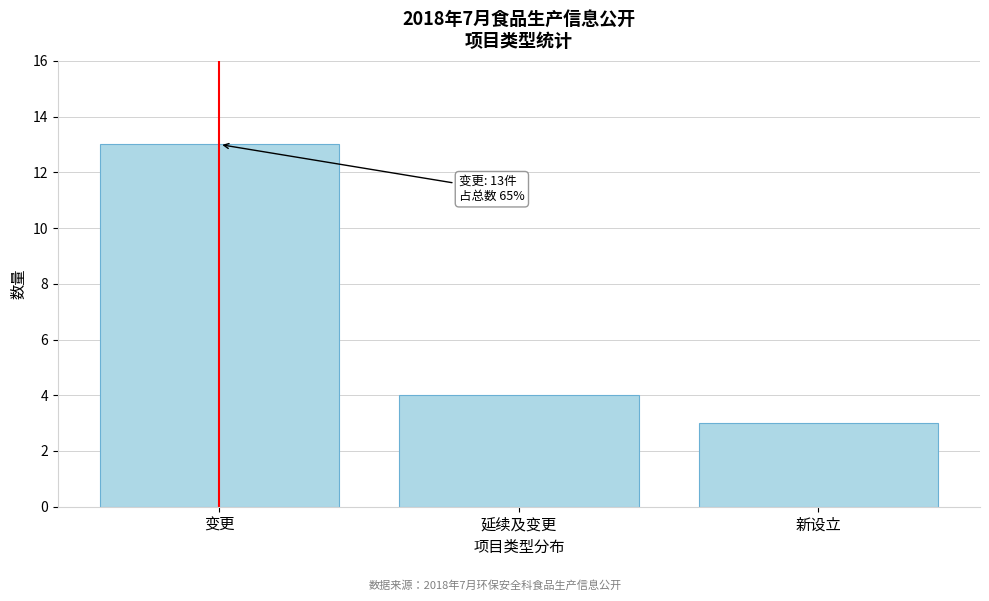

Reading left to right, what are all the values shown in this chart?

13	4	3